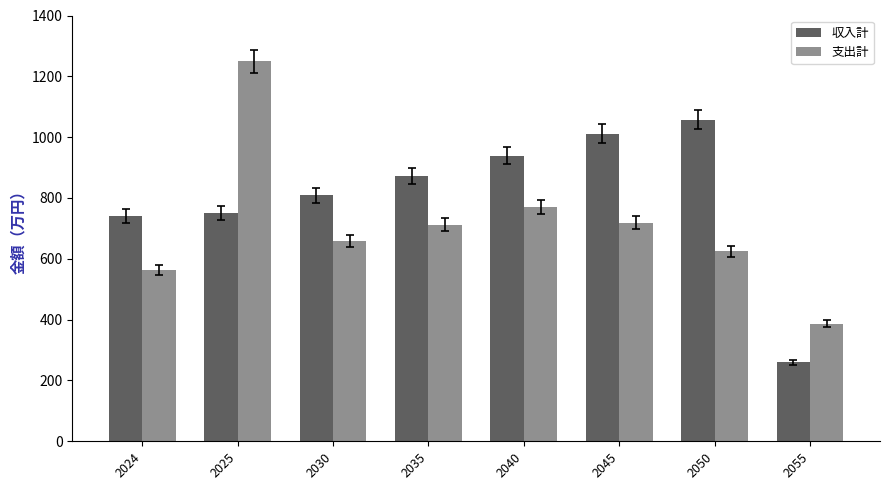

At which category is the sum across all series the highest?

2025